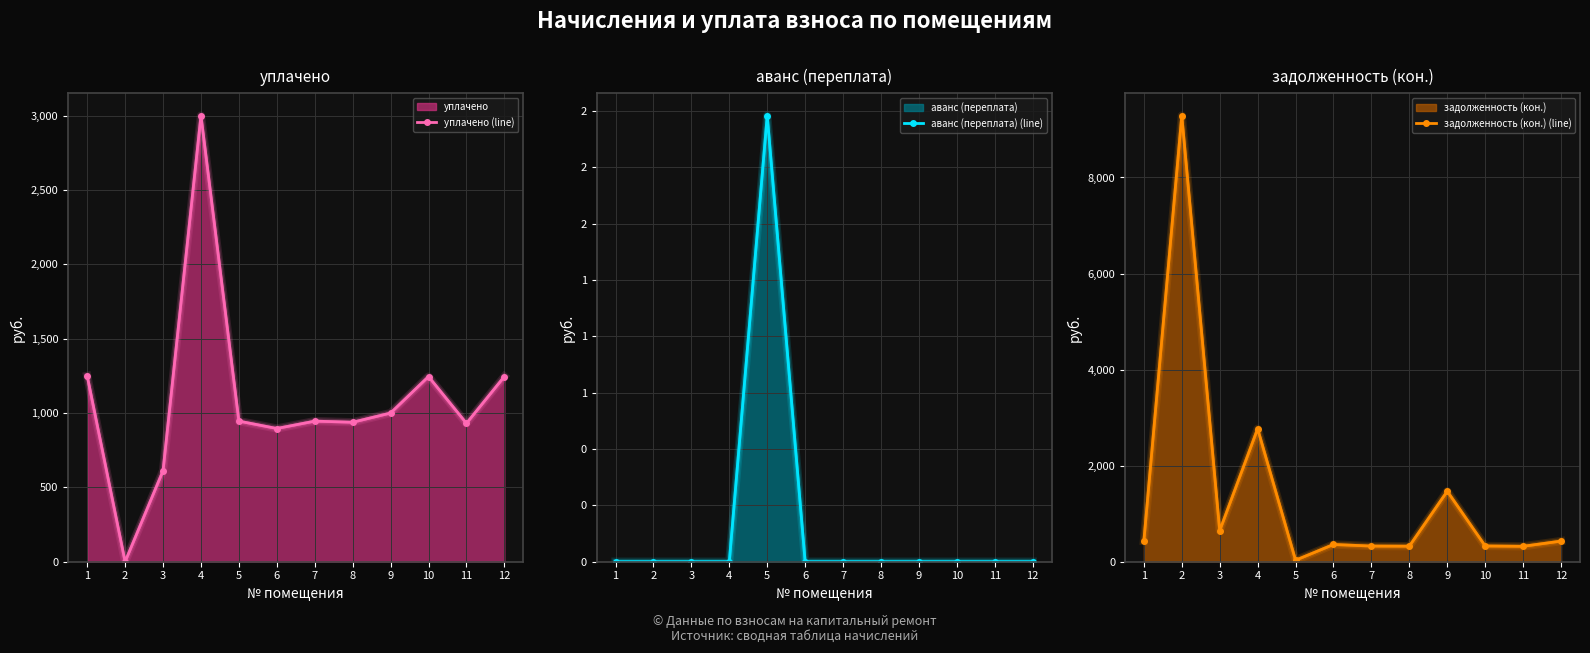

Which series has the widest spread of values?

задолженность (кон.) (line)